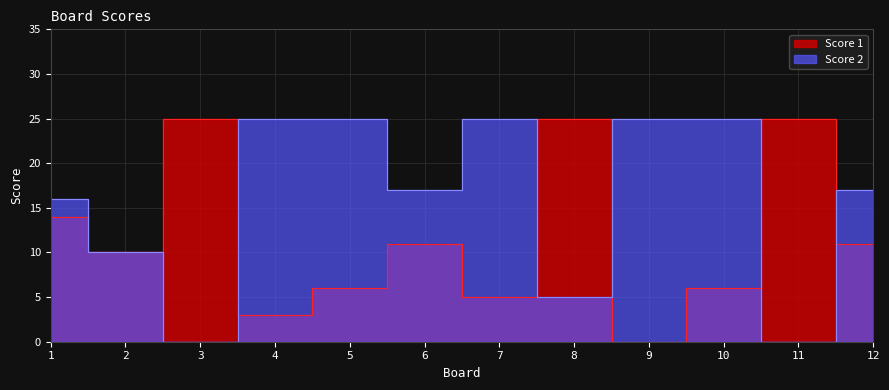

Which series ends up on top after the final intersection of Score 1 and Score 2?

Score 2